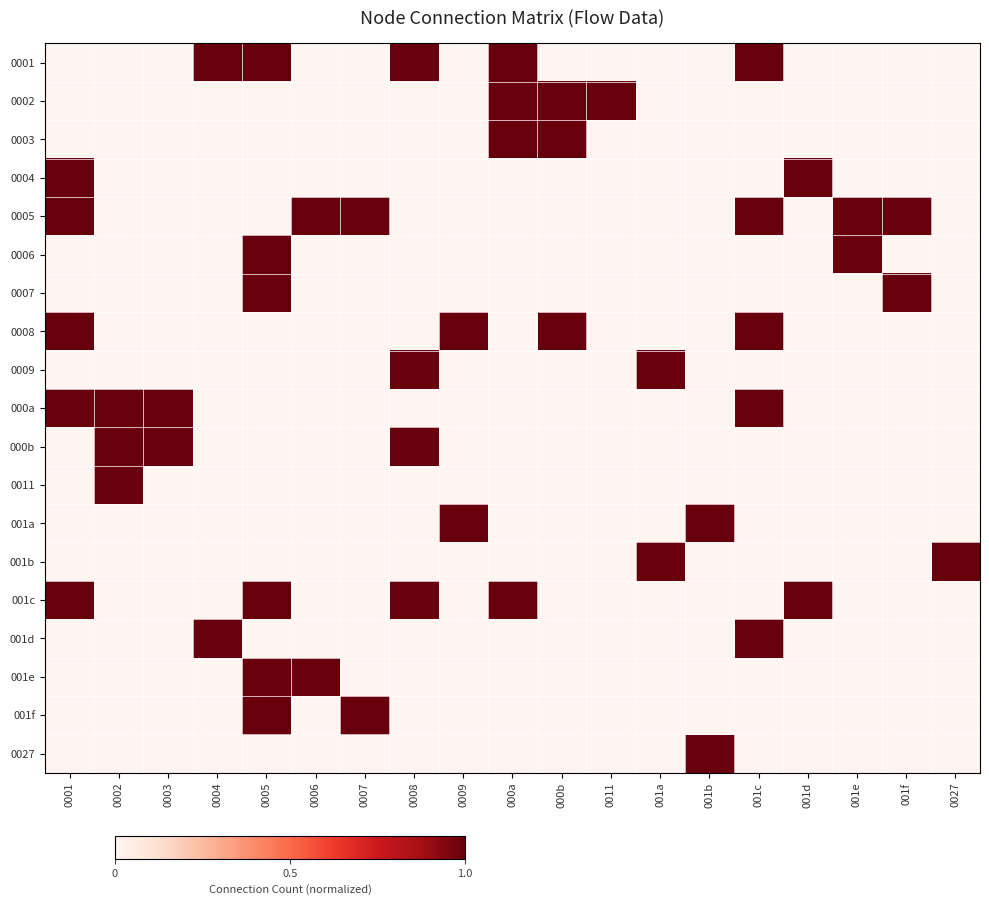

Reading right to left, transcribe all the data shown in this chart.

0001: 0027=0	001f=0	001e=0	001d=0	001c=1	001b=0	001a=0	0011=0	000b=0	000a=1	0009=0	0008=1	0007=0	0006=0	0005=1	0004=1	0003=0	0002=0	0001=0
0002: 0027=0	001f=0	001e=0	001d=0	001c=0	001b=0	001a=0	0011=1	000b=1	000a=1	0009=0	0008=0	0007=0	0006=0	0005=0	0004=0	0003=0	0002=0	0001=0
0003: 0027=0	001f=0	001e=0	001d=0	001c=0	001b=0	001a=0	0011=0	000b=1	000a=1	0009=0	0008=0	0007=0	0006=0	0005=0	0004=0	0003=0	0002=0	0001=0
0004: 0027=0	001f=0	001e=0	001d=1	001c=0	001b=0	001a=0	0011=0	000b=0	000a=0	0009=0	0008=0	0007=0	0006=0	0005=0	0004=0	0003=0	0002=0	0001=1
0005: 0027=0	001f=1	001e=1	001d=0	001c=1	001b=0	001a=0	0011=0	000b=0	000a=0	0009=0	0008=0	0007=1	0006=1	0005=0	0004=0	0003=0	0002=0	0001=1
0006: 0027=0	001f=0	001e=1	001d=0	001c=0	001b=0	001a=0	0011=0	000b=0	000a=0	0009=0	0008=0	0007=0	0006=0	0005=1	0004=0	0003=0	0002=0	0001=0
0007: 0027=0	001f=1	001e=0	001d=0	001c=0	001b=0	001a=0	0011=0	000b=0	000a=0	0009=0	0008=0	0007=0	0006=0	0005=1	0004=0	0003=0	0002=0	0001=0
0008: 0027=0	001f=0	001e=0	001d=0	001c=1	001b=0	001a=0	0011=0	000b=1	000a=0	0009=1	0008=0	0007=0	0006=0	0005=0	0004=0	0003=0	0002=0	0001=1
0009: 0027=0	001f=0	001e=0	001d=0	001c=0	001b=0	001a=1	0011=0	000b=0	000a=0	0009=0	0008=1	0007=0	0006=0	0005=0	0004=0	0003=0	0002=0	0001=0
000a: 0027=0	001f=0	001e=0	001d=0	001c=1	001b=0	001a=0	0011=0	000b=0	000a=0	0009=0	0008=0	0007=0	0006=0	0005=0	0004=0	0003=1	0002=1	0001=1
000b: 0027=0	001f=0	001e=0	001d=0	001c=0	001b=0	001a=0	0011=0	000b=0	000a=0	0009=0	0008=1	0007=0	0006=0	0005=0	0004=0	0003=1	0002=1	0001=0
0011: 0027=0	001f=0	001e=0	001d=0	001c=0	001b=0	001a=0	0011=0	000b=0	000a=0	0009=0	0008=0	0007=0	0006=0	0005=0	0004=0	0003=0	0002=1	0001=0
001a: 0027=0	001f=0	001e=0	001d=0	001c=0	001b=1	001a=0	0011=0	000b=0	000a=0	0009=1	0008=0	0007=0	0006=0	0005=0	0004=0	0003=0	0002=0	0001=0
001b: 0027=1	001f=0	001e=0	001d=0	001c=0	001b=0	001a=1	0011=0	000b=0	000a=0	0009=0	0008=0	0007=0	0006=0	0005=0	0004=0	0003=0	0002=0	0001=0
001c: 0027=0	001f=0	001e=0	001d=1	001c=0	001b=0	001a=0	0011=0	000b=0	000a=1	0009=0	0008=1	0007=0	0006=0	0005=1	0004=0	0003=0	0002=0	0001=1
001d: 0027=0	001f=0	001e=0	001d=0	001c=1	001b=0	001a=0	0011=0	000b=0	000a=0	0009=0	0008=0	0007=0	0006=0	0005=0	0004=1	0003=0	0002=0	0001=0
001e: 0027=0	001f=0	001e=0	001d=0	001c=0	001b=0	001a=0	0011=0	000b=0	000a=0	0009=0	0008=0	0007=0	0006=1	0005=1	0004=0	0003=0	0002=0	0001=0
001f: 0027=0	001f=0	001e=0	001d=0	001c=0	001b=0	001a=0	0011=0	000b=0	000a=0	0009=0	0008=0	0007=1	0006=0	0005=1	0004=0	0003=0	0002=0	0001=0
0027: 0027=0	001f=0	001e=0	001d=0	001c=0	001b=1	001a=0	0011=0	000b=0	000a=0	0009=0	0008=0	0007=0	0006=0	0005=0	0004=0	0003=0	0002=0	0001=0